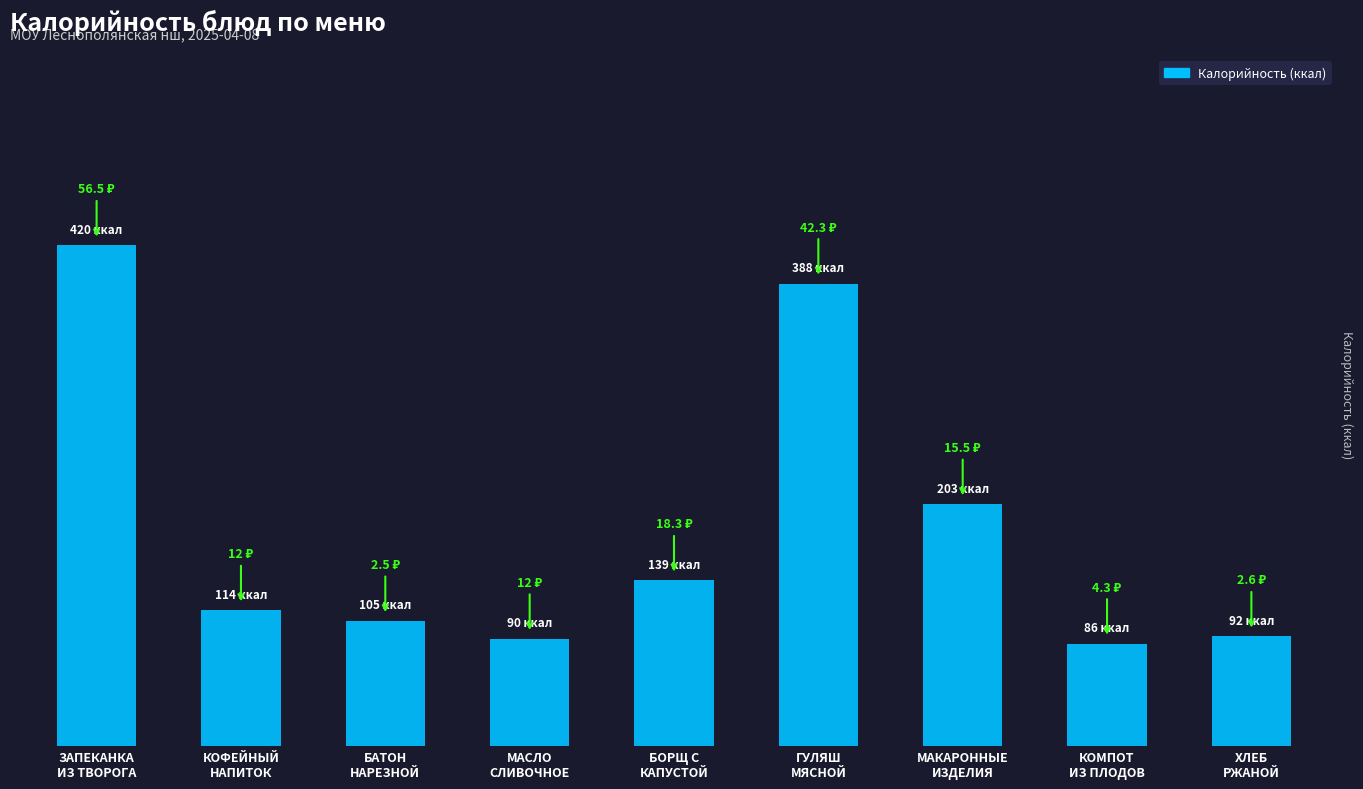

Between БАТОН
НАРЕЗНОЙ and КОФЕЙНЫЙ
НАПИТОК, which is larger?

КОФЕЙНЫЙ
НАПИТОК